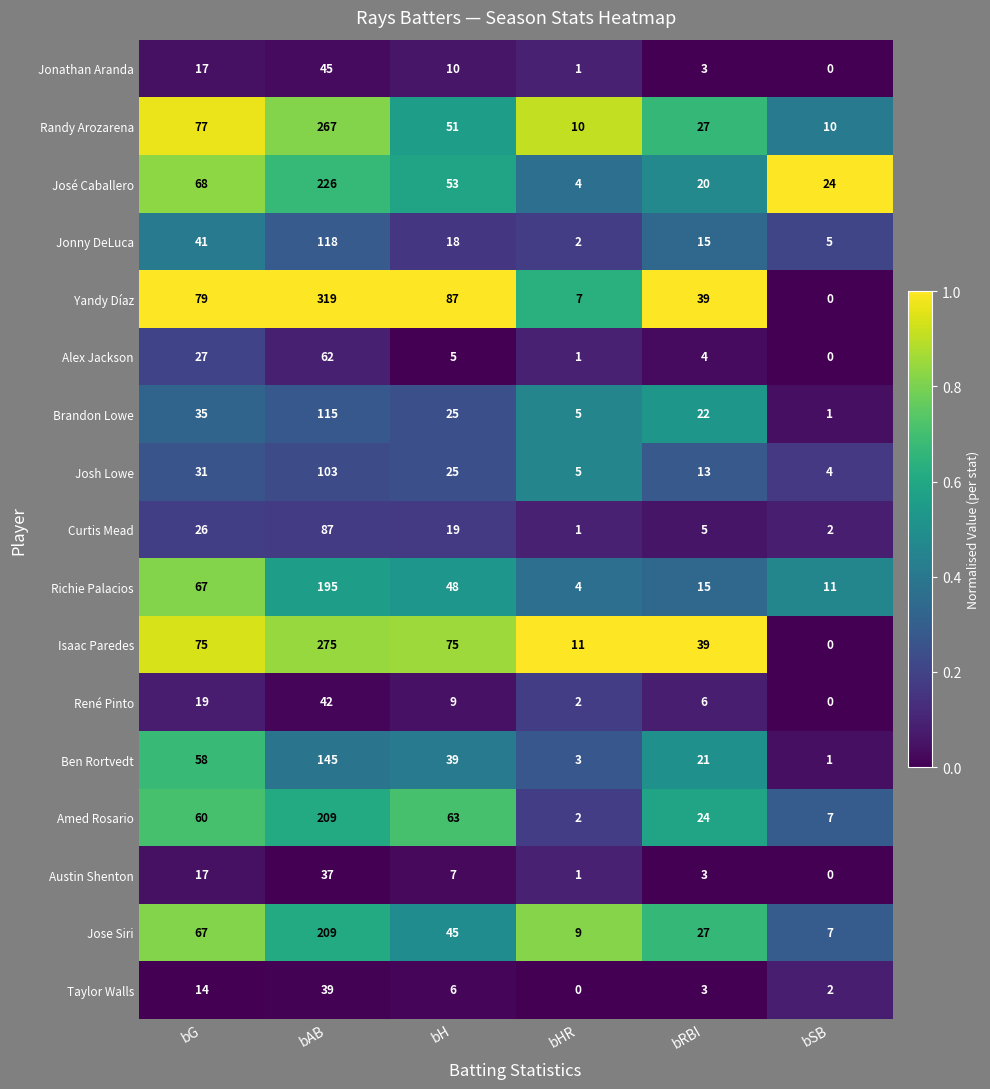

What is the total value across all series at bH?

585